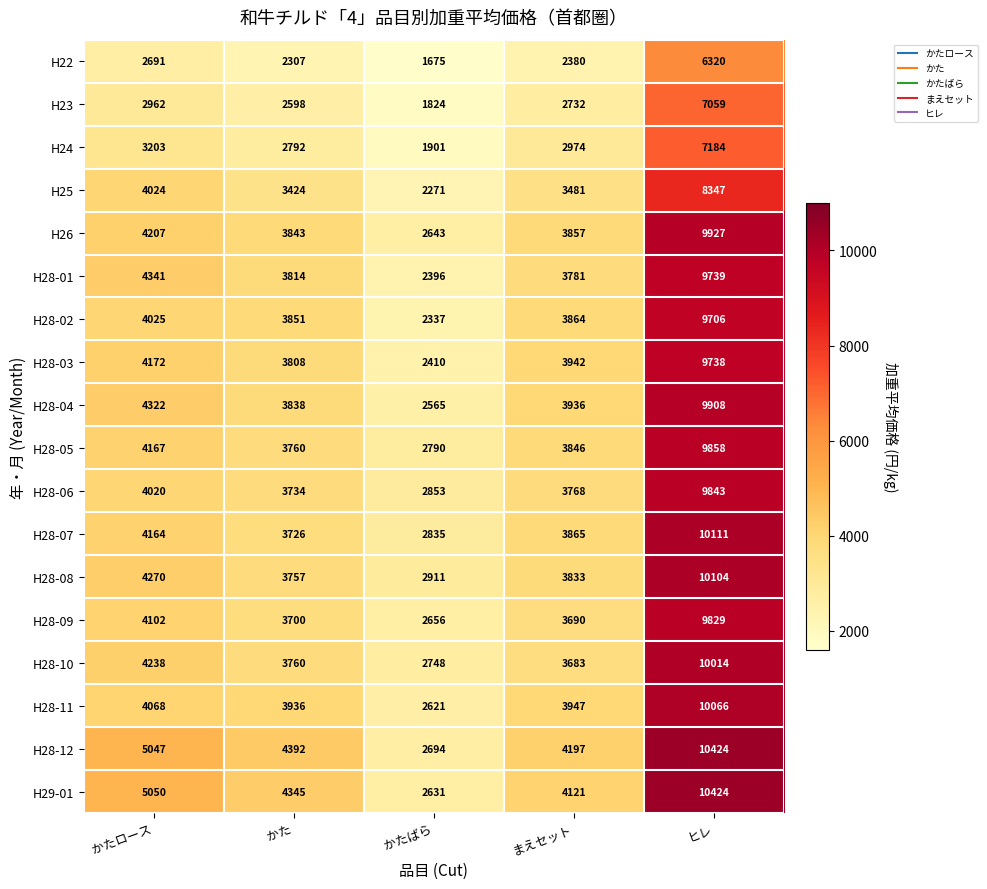

What is the minimum value shown in the chart?

1675